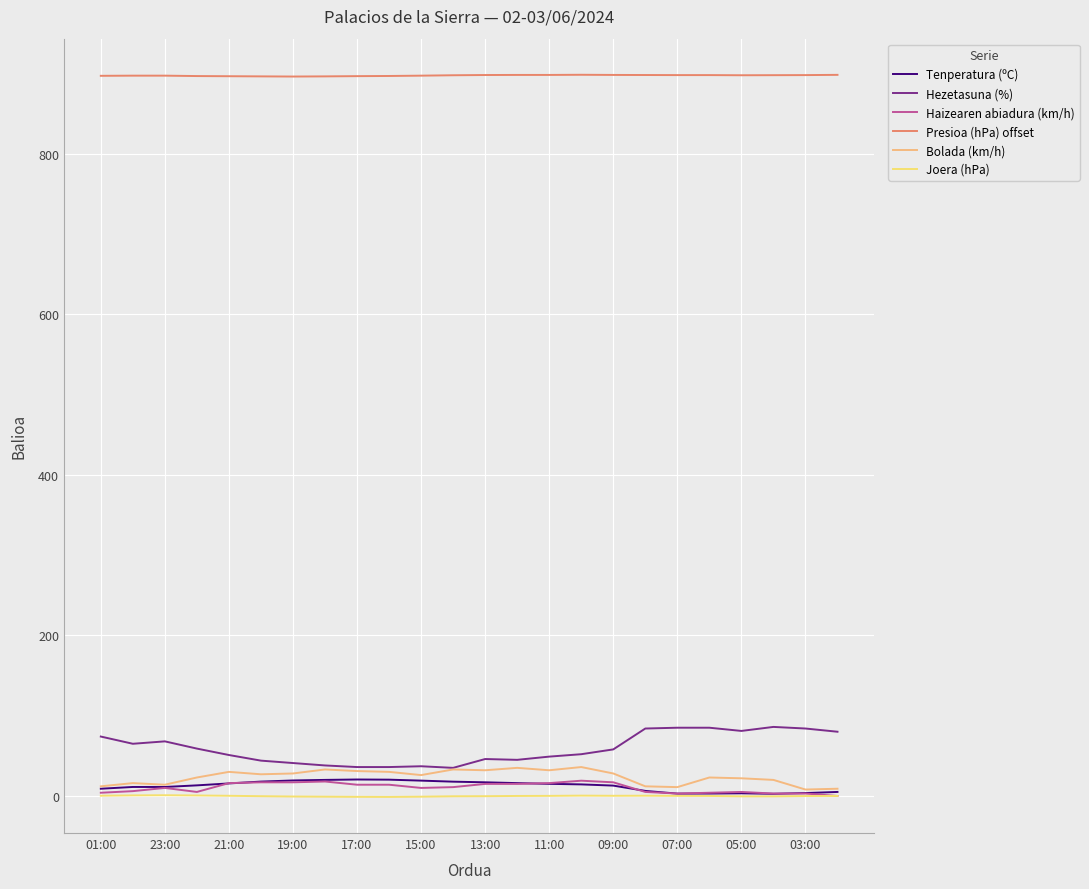

True or false: Bolada (km/h) has more than 2 points higher than both neighbors.

True